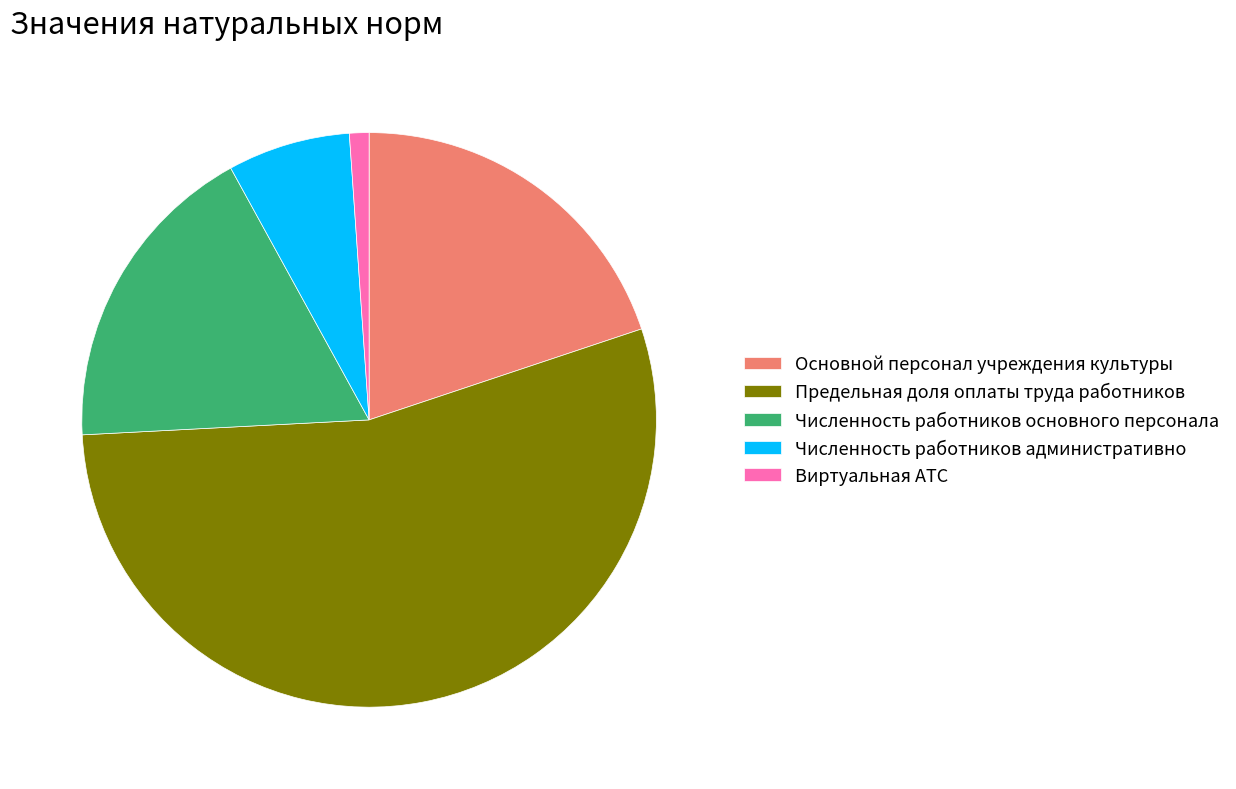

Does Предельная доля оплаты труда работников represent more than half of the total?

Yes